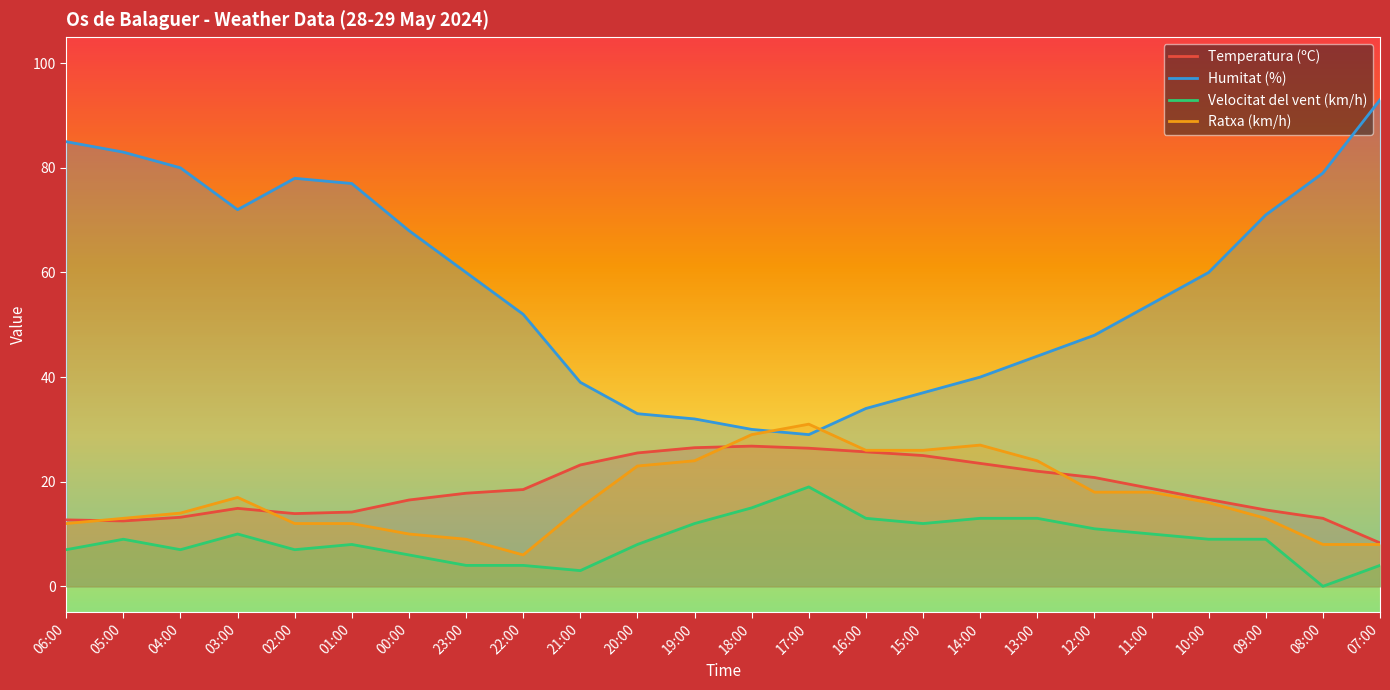

Between 01:00 and 00:00, which is larger?

00:00